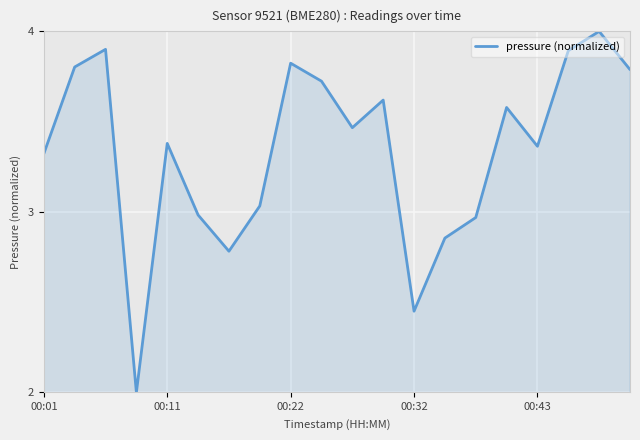

What is the maximum value shown in the chart?

4.0